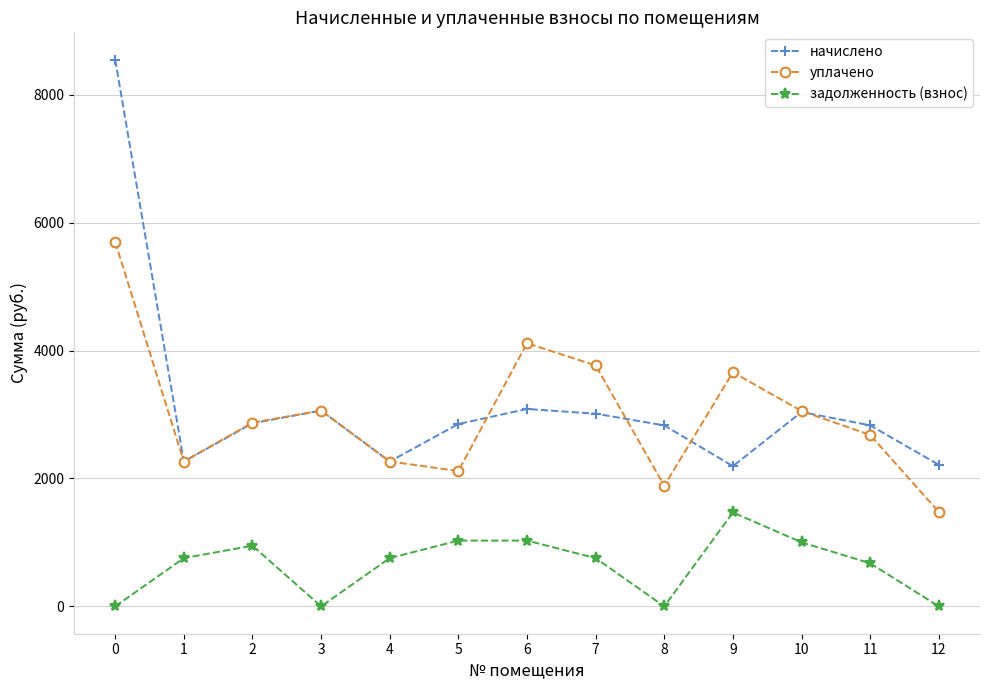

Where is the first local minimum for начислено?

1